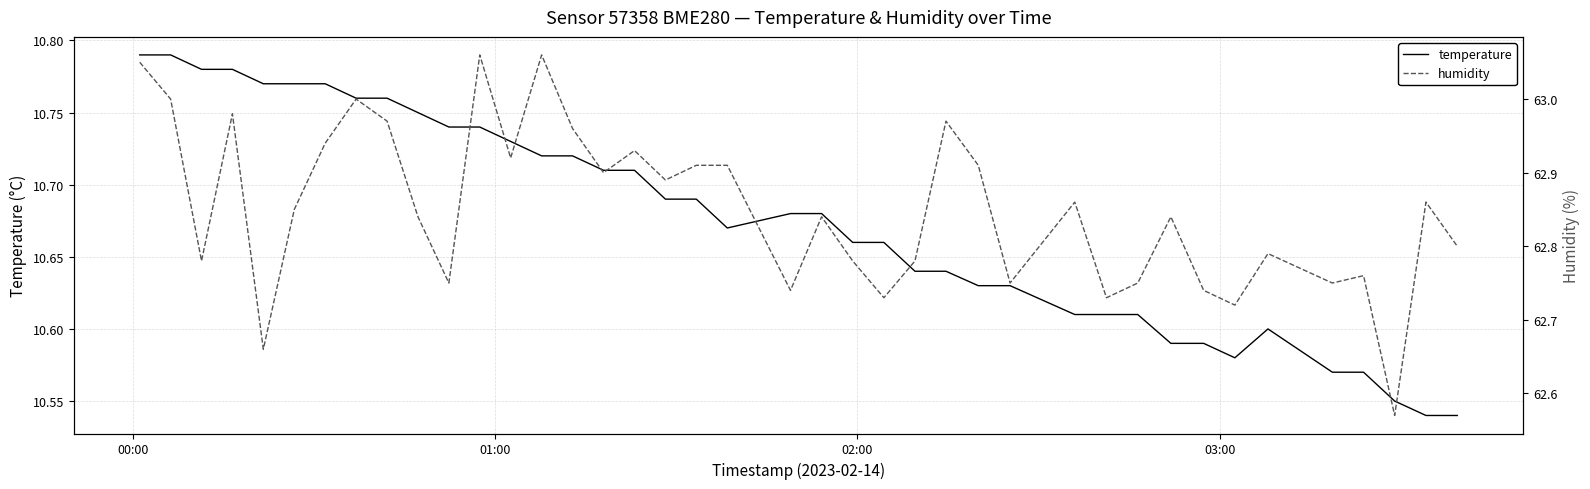

How many lines are shown in the chart?

2